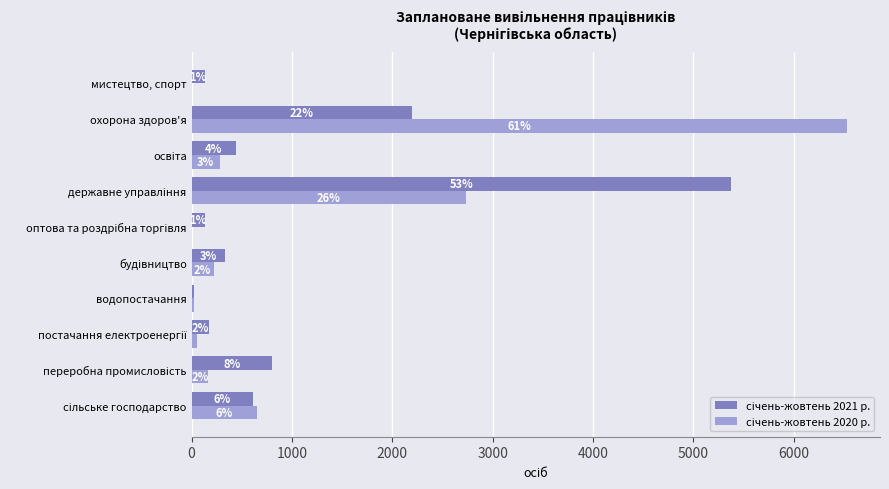

How many groups of bars are there?

10